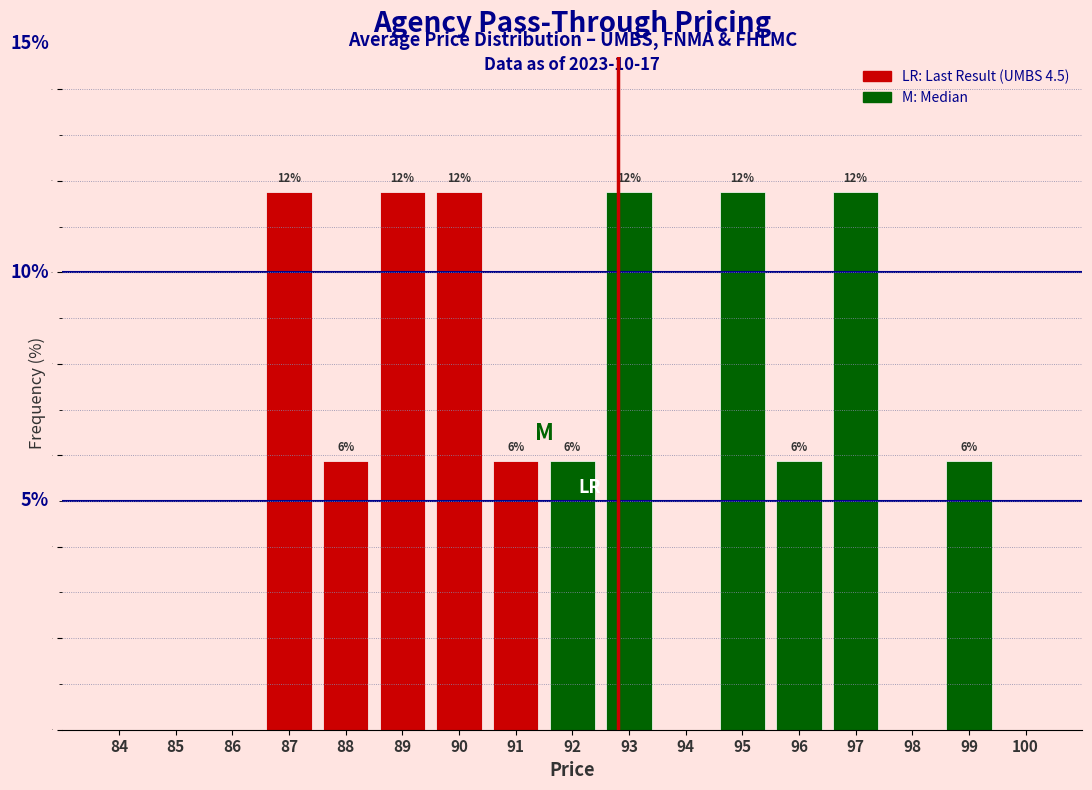

Are the bars horizontal?

No